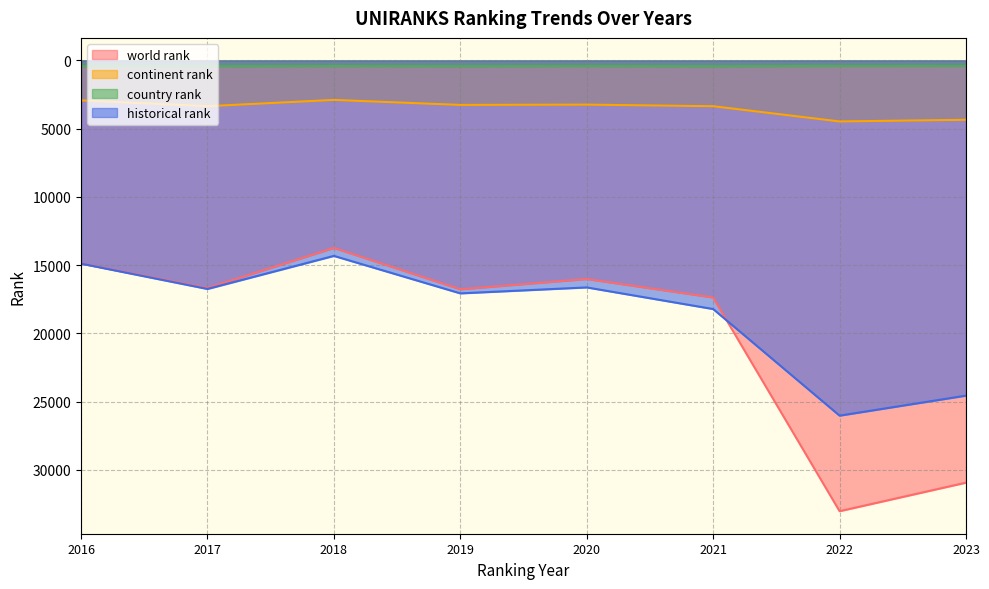

True or false: continent rank and world rank intersect in this chart.

False